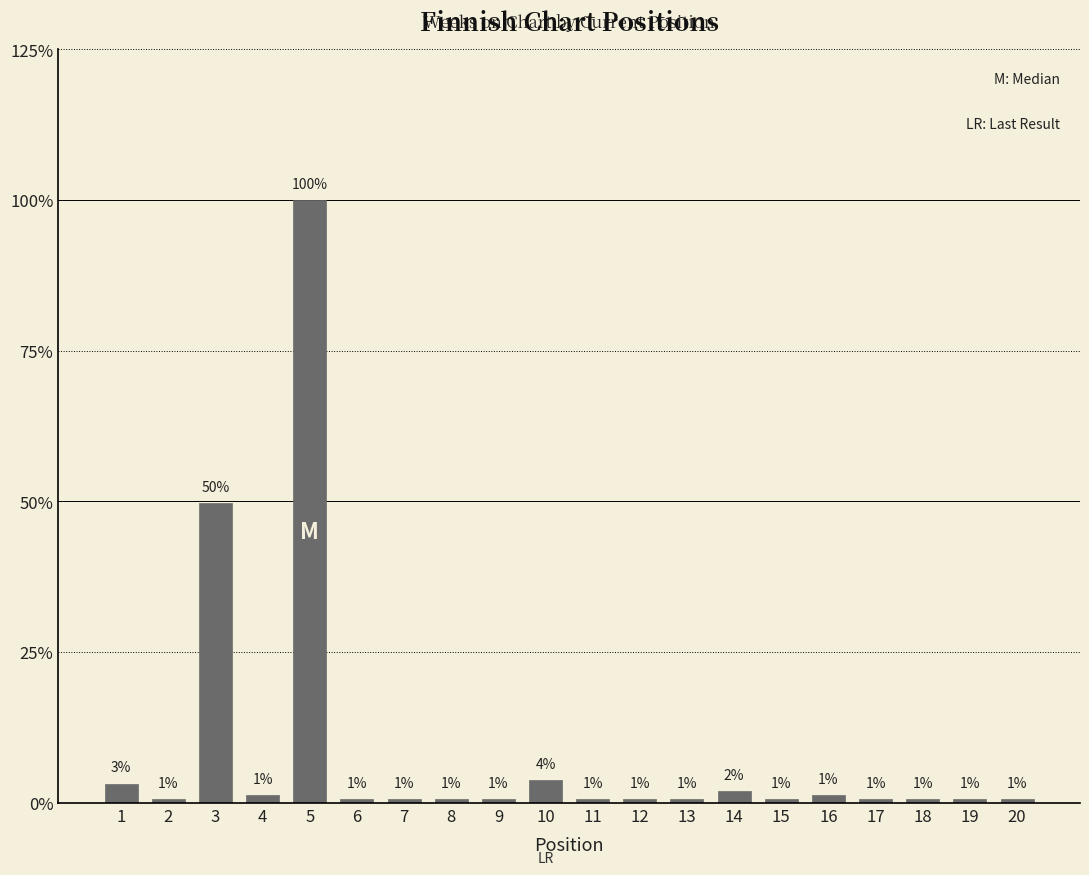

Which category has the lowest value across all series?

2